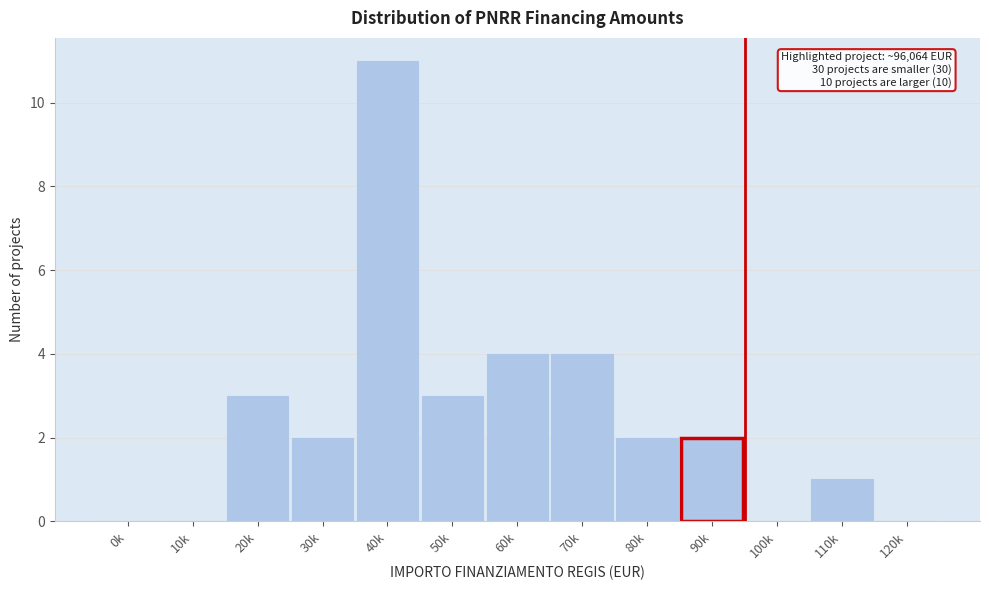

Reading left to right, list all the values displayed in this chart.

0k=0	10k=0	20k=3	30k=2	40k=11	50k=3	60k=4	70k=4	80k=2	90k=2	100k=0	110k=1	120k=0